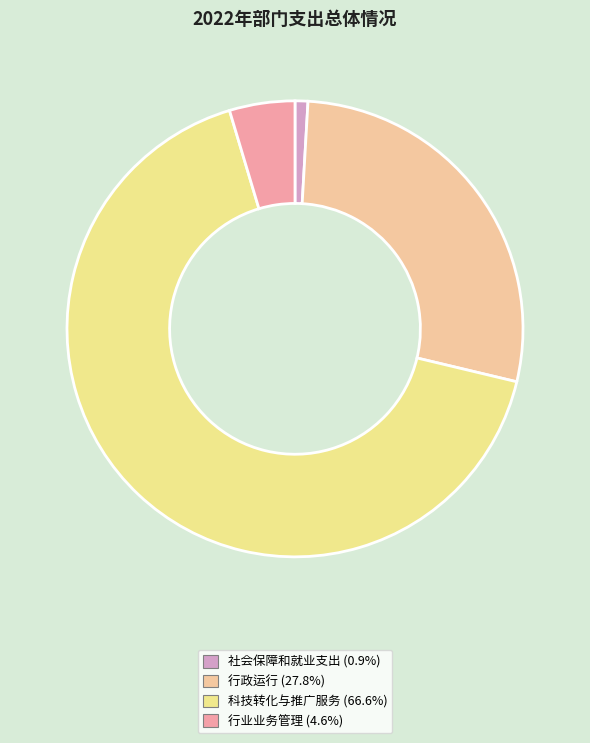

Is the sum of 行业业务管理 and 科技转化与推广服务 greater than half?

Yes